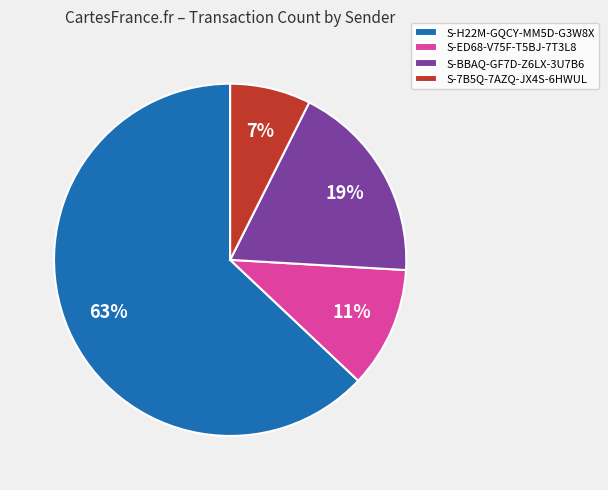

Count the number of slices in the pie.

4